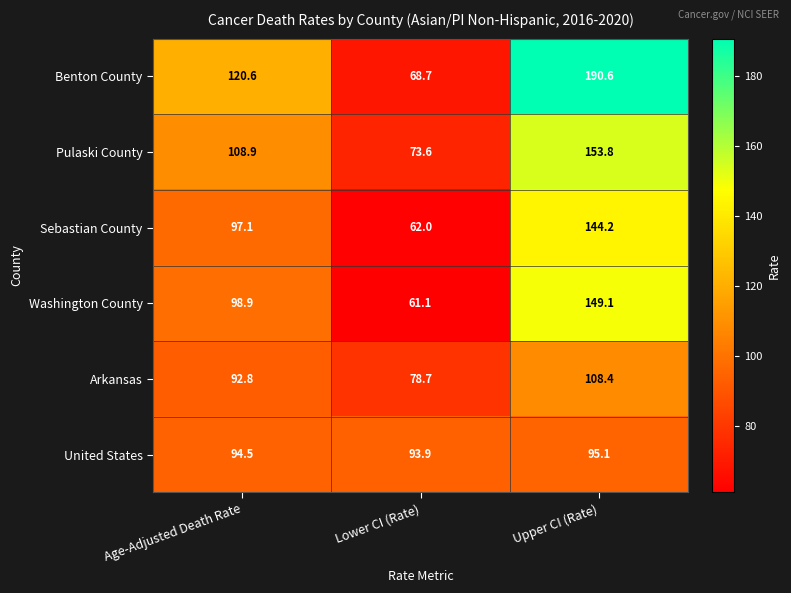

What is the greatest value displayed?

190.6